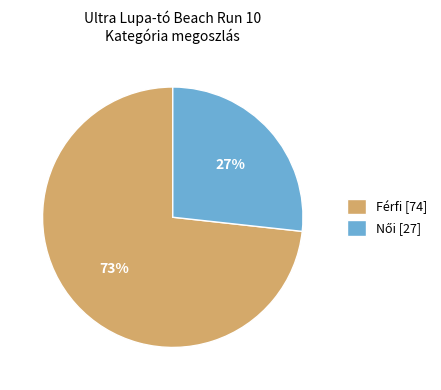

Does Férfi [74] represent more than half of the total?

Yes